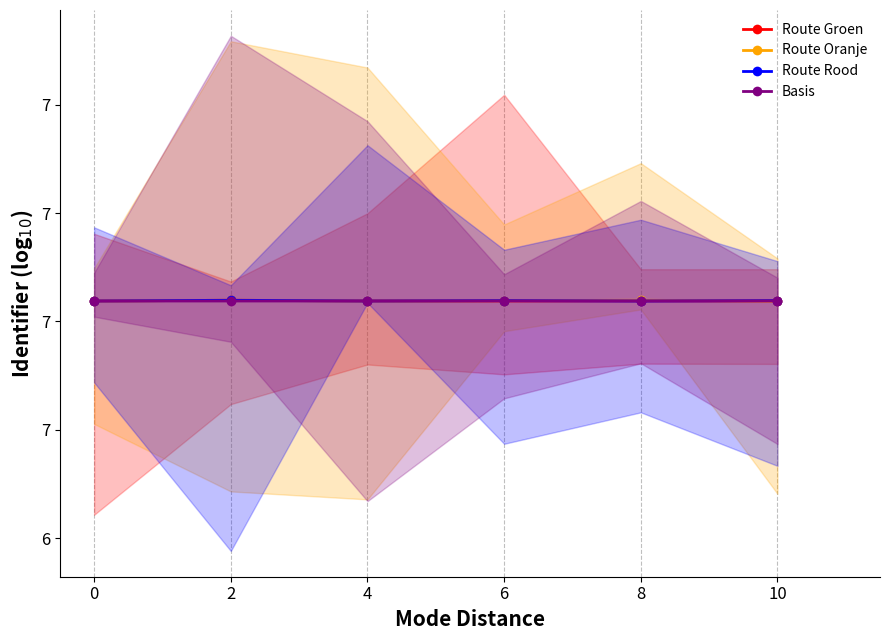

What is the average value of the Route Rood series?

6.8